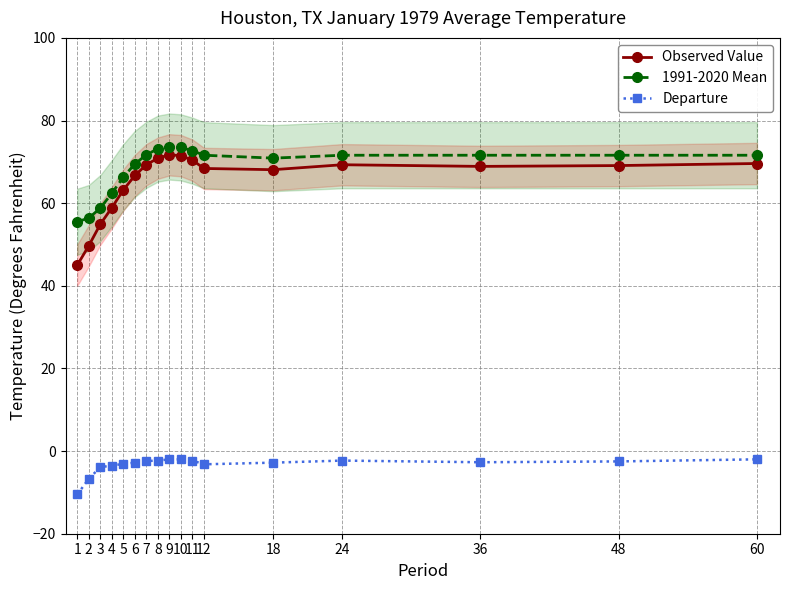

How many lines are shown in the chart?

3